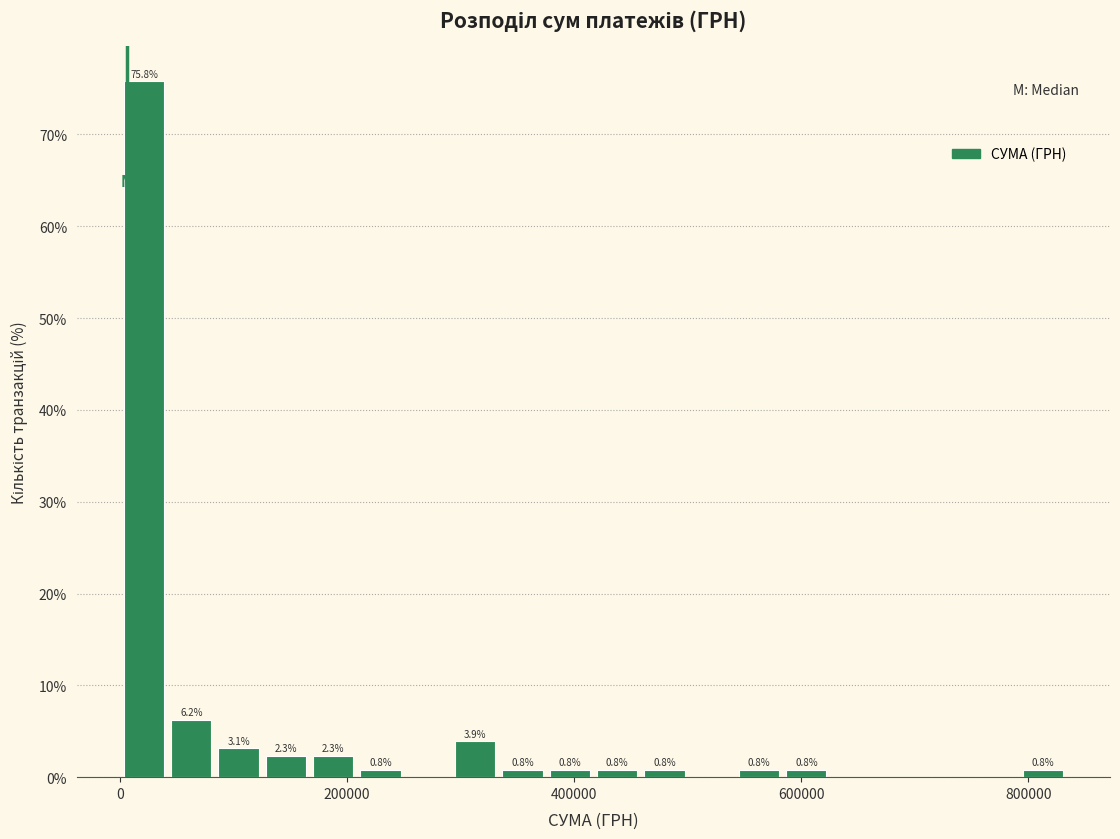

Around what value on the x-axis is the tallest bar? Give the approximate position of its centre, as read against the axis.

20000